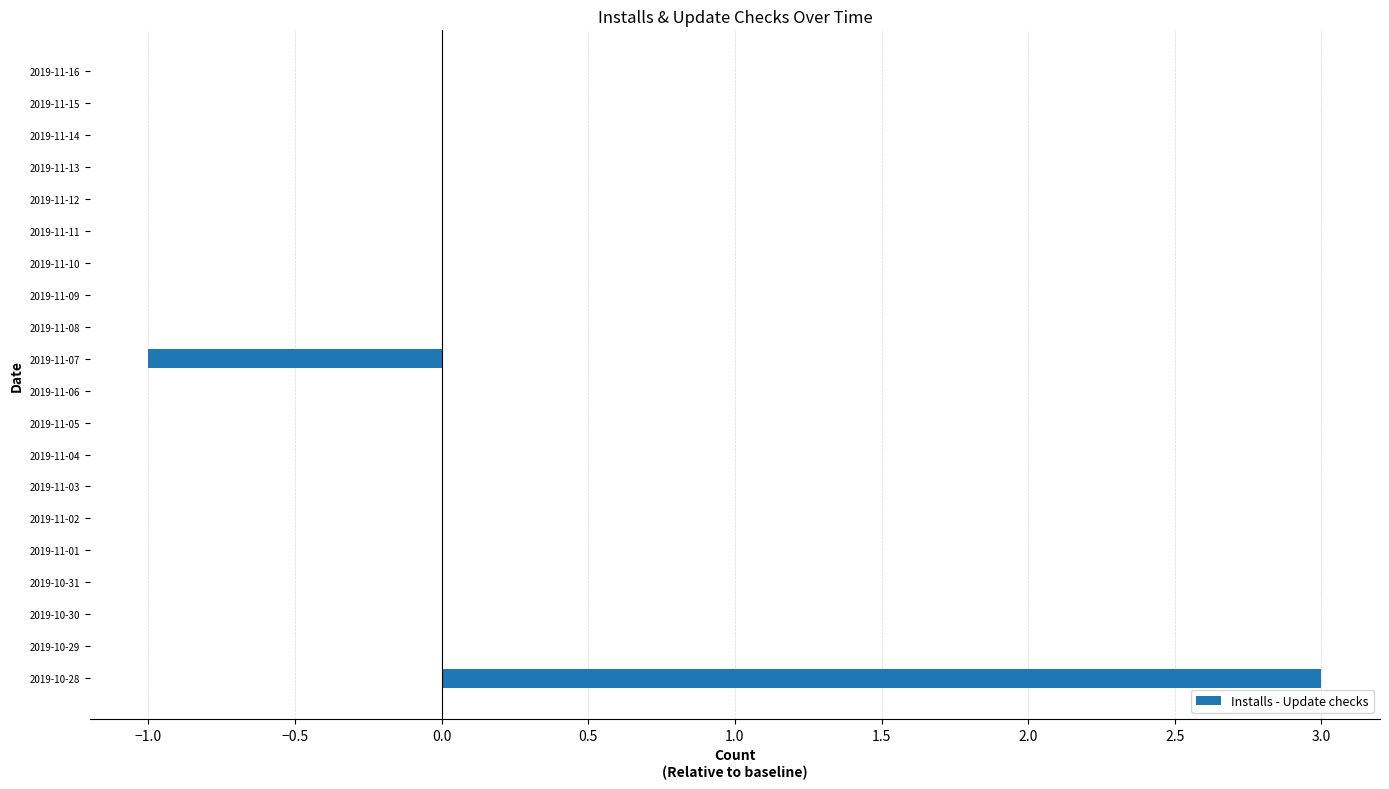

The chart shows a value of 0 at 2019-11-10. True or false?

True